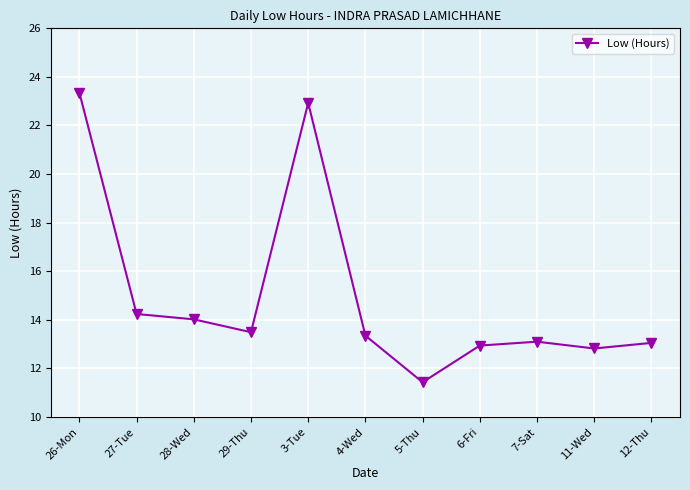

How many lines are shown in the chart?

1